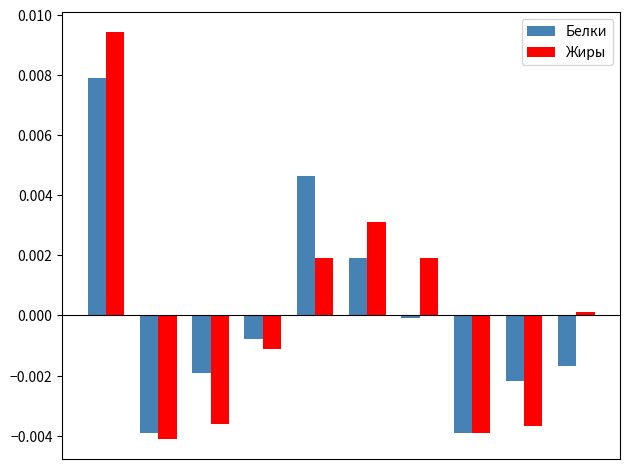

List the series in order of their peak value, lowest first.

Белки, Жиры